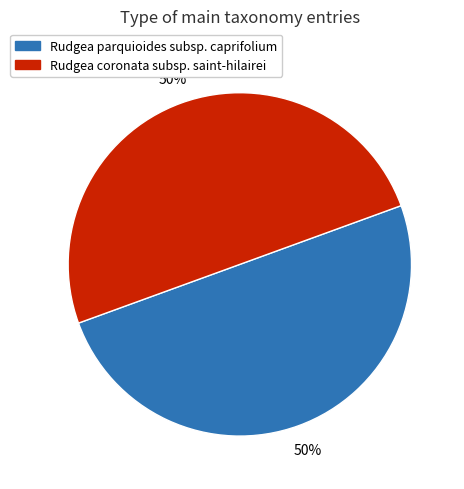

Is the sum of Rudgea parquioides subsp. caprifolium and Rudgea coronata subsp. saint-hilairei greater than half?

Yes